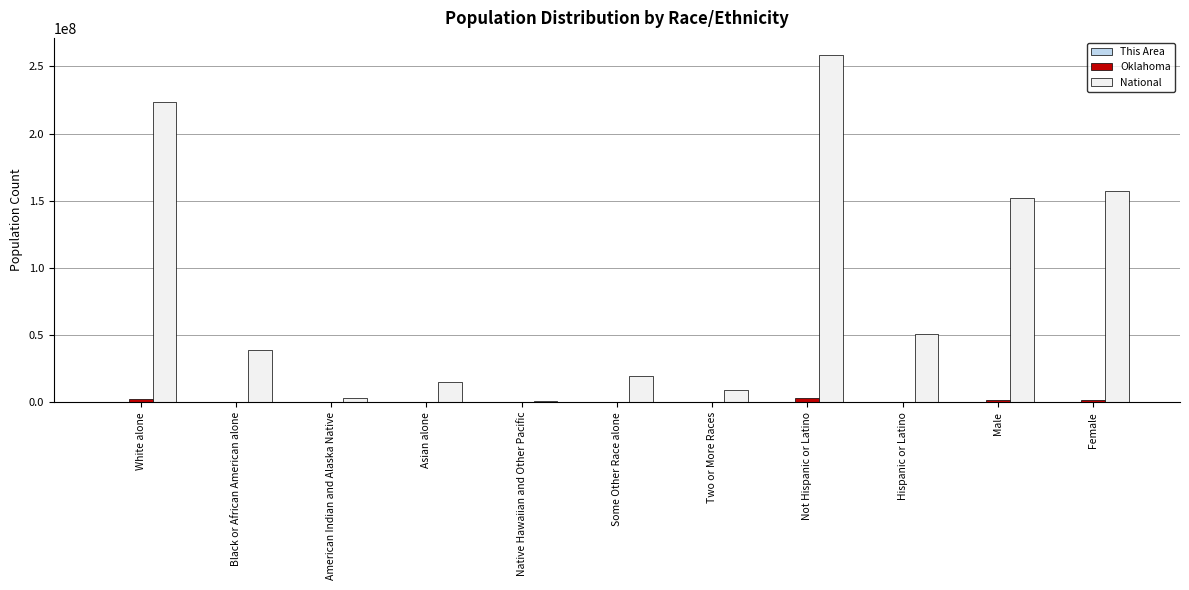

Is it true that Oklahoma equals 221321 at Two or More Races?

True